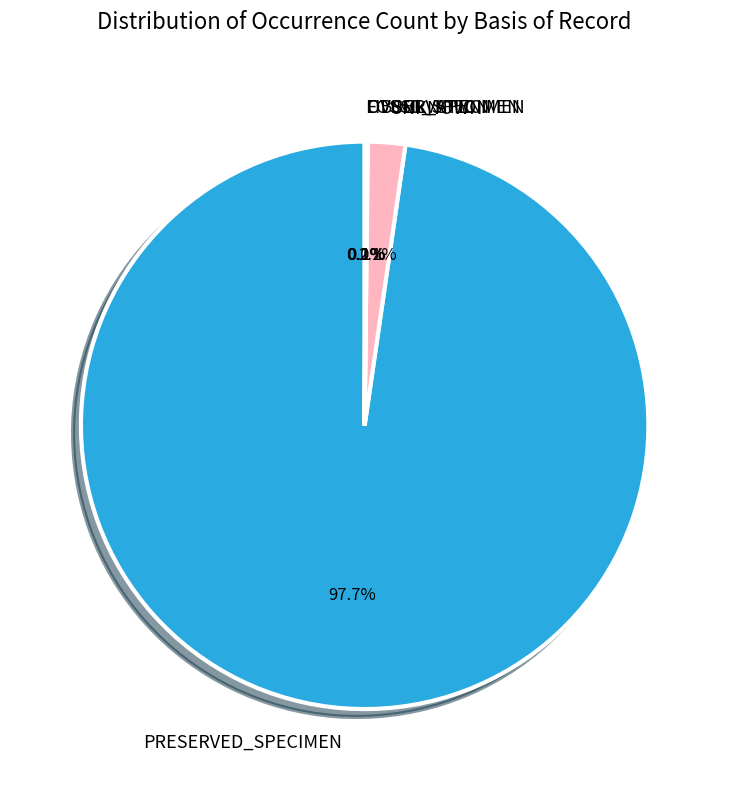

Which category has the biggest portion of the pie?

PRESERVED_SPECIMEN